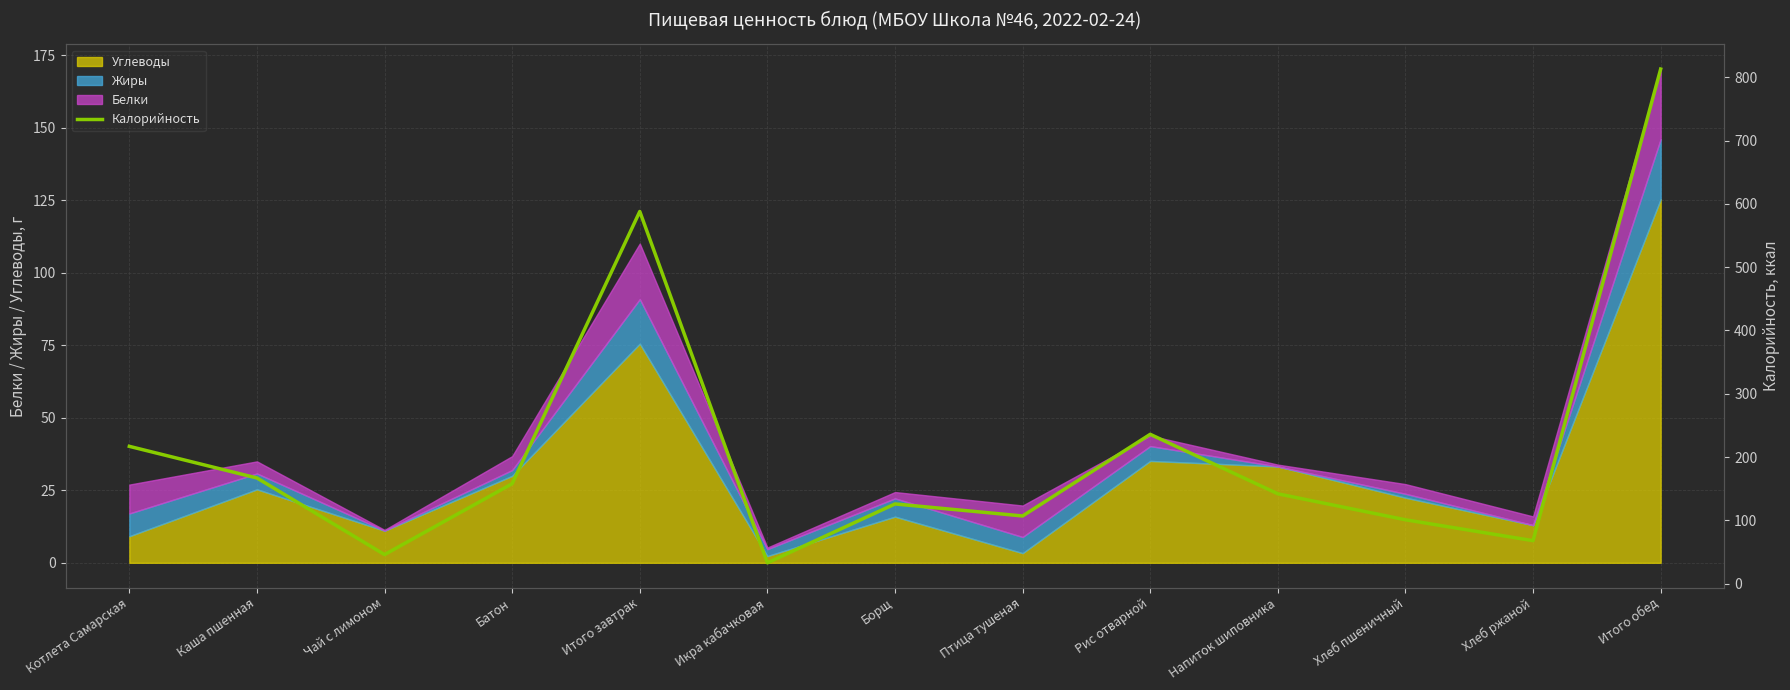

True or false: there are more than 2 points higher than both neighbors.

True